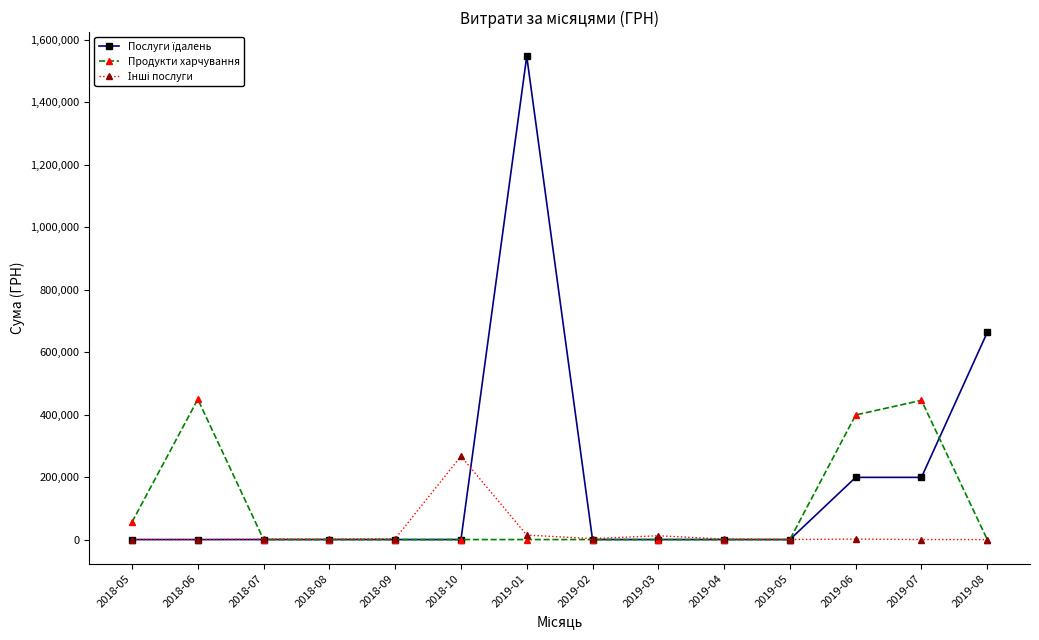

At which category does Продукти харчування reach its first local peak?

2018-06